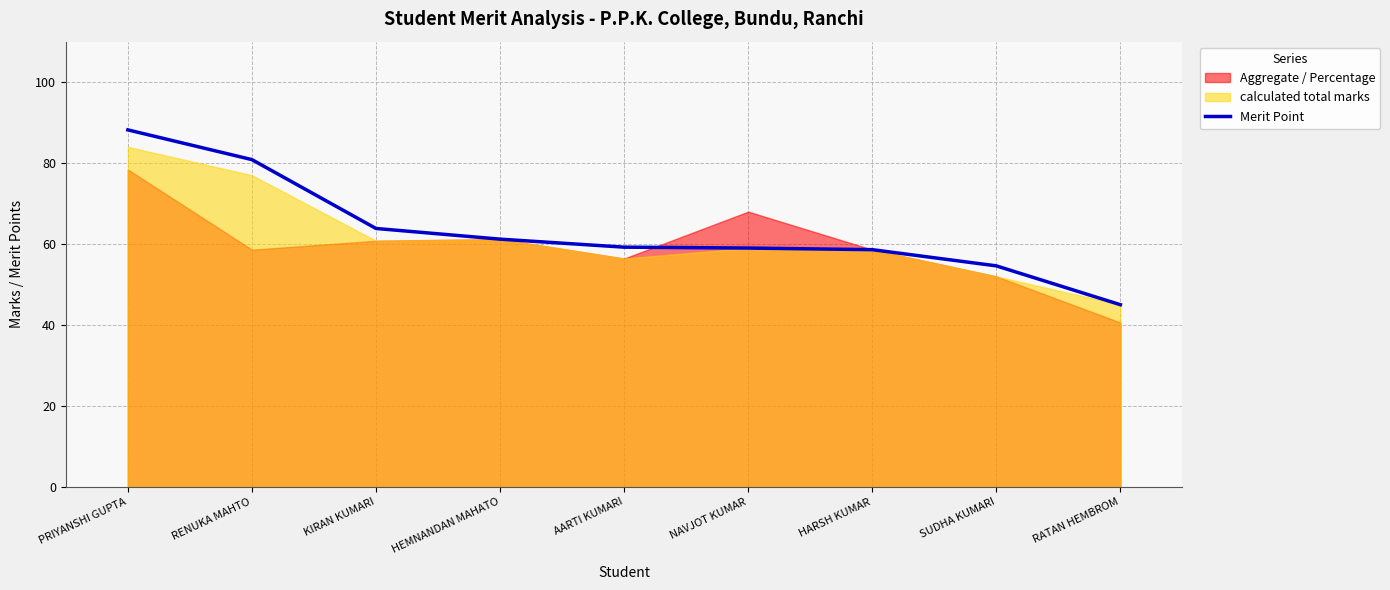

Rank the categories by value from highest to lowest.

PRIYANSHI GUPTA, RENUKA MAHTO, KIRAN KUMARI, HEMNANDAN MAHATO, AARTI KUMARI, NAVJOT KUMAR, HARSH KUMAR, SUDHA KUMARI, RATAN HEMBROM